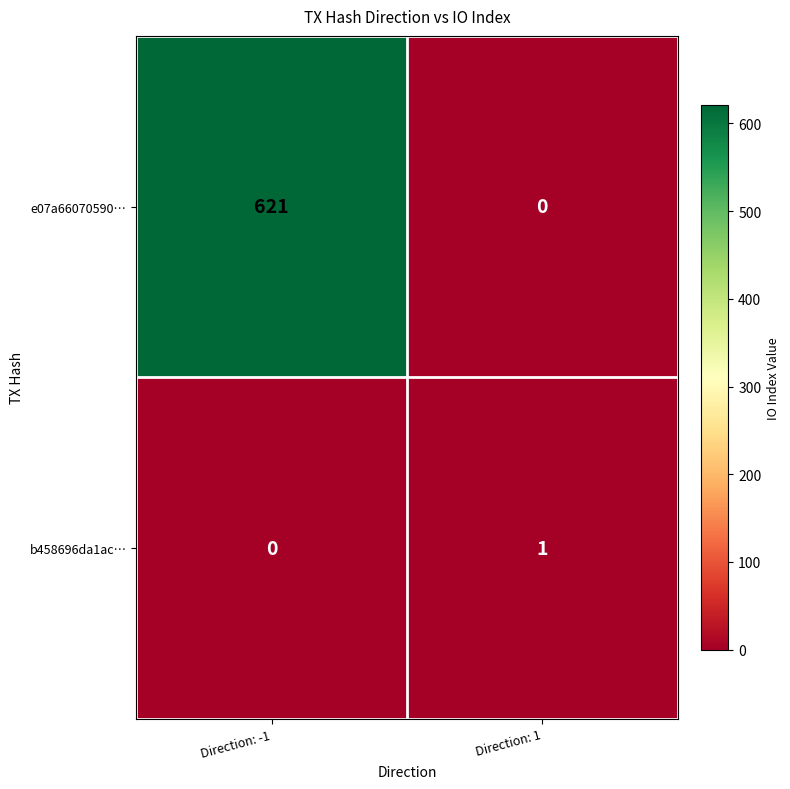

Reading left to right, transcribe all the data shown in this chart.

e07a66070590…: Direction: -1=621	Direction: 1=0
b458696da1ac…: Direction: -1=0	Direction: 1=1